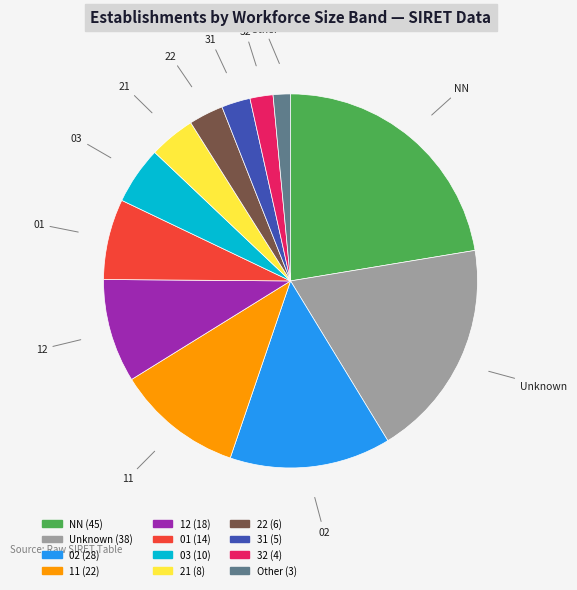

Is there a majority slice in this chart?

No